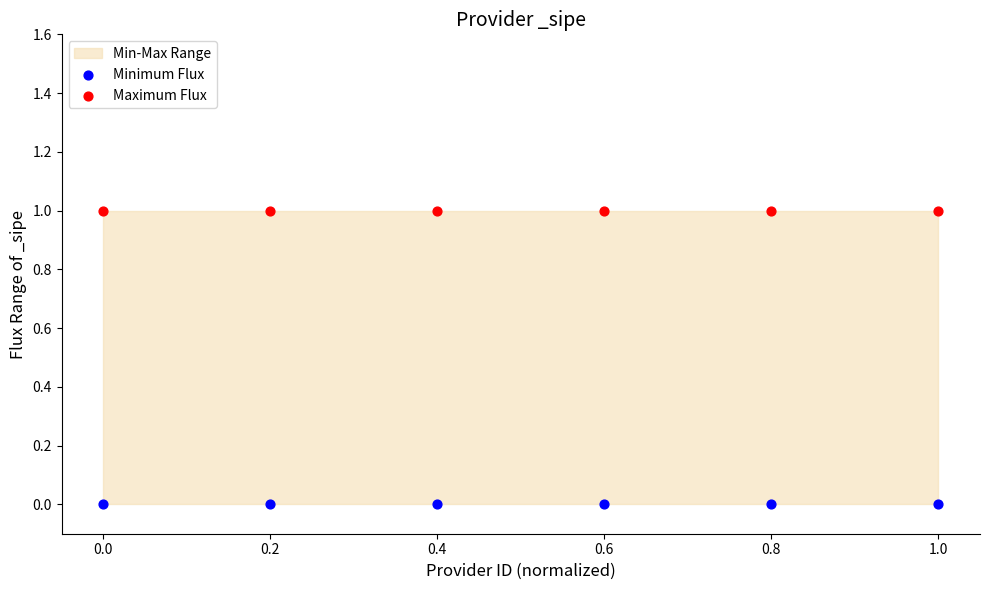

Which series contains the highest Y value?

Maximum Flux